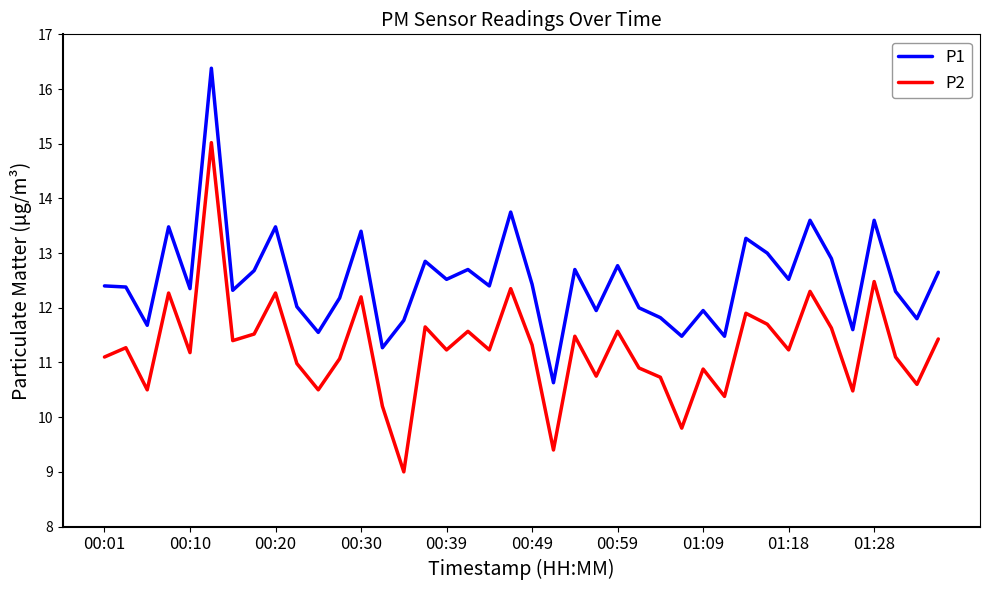

What is the difference between the maximum and minimum values in the P2 series?

6.0